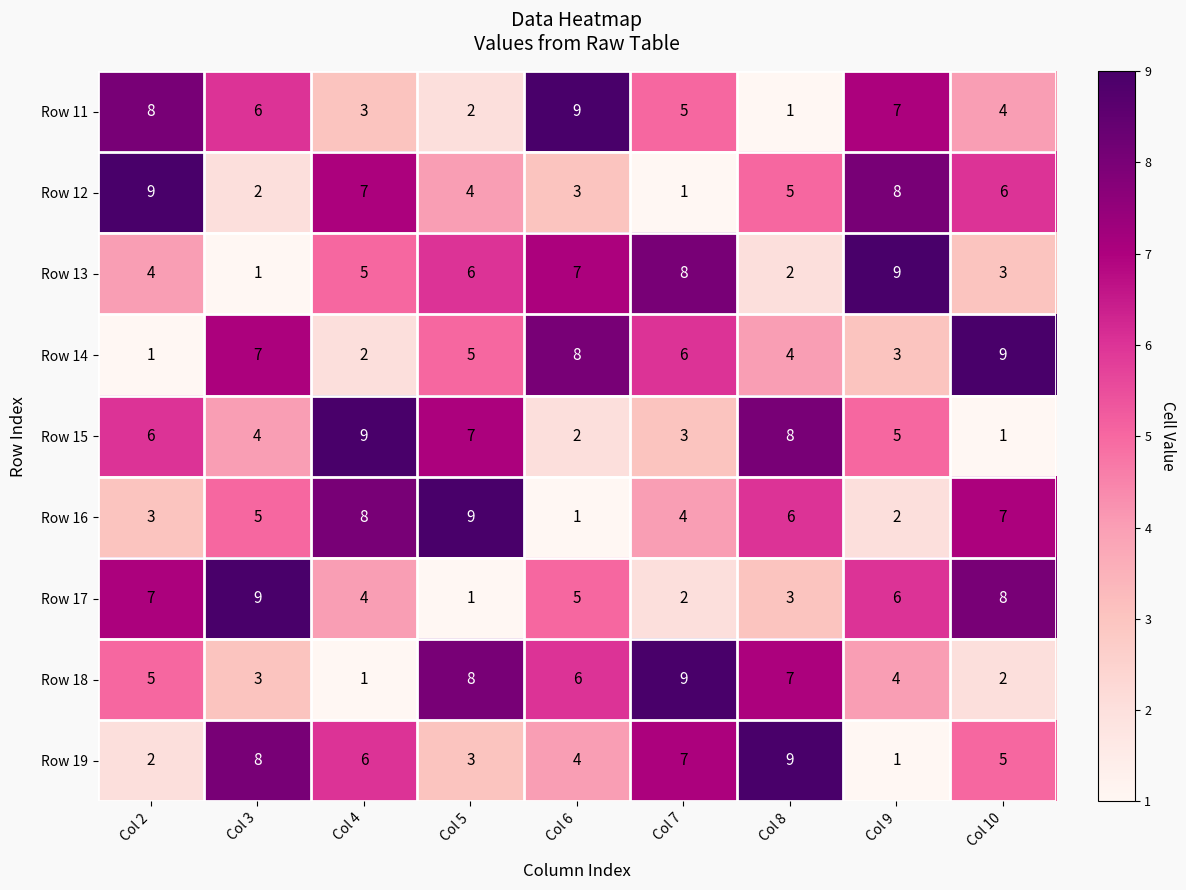

What is the average value of the Row 15 series?

5